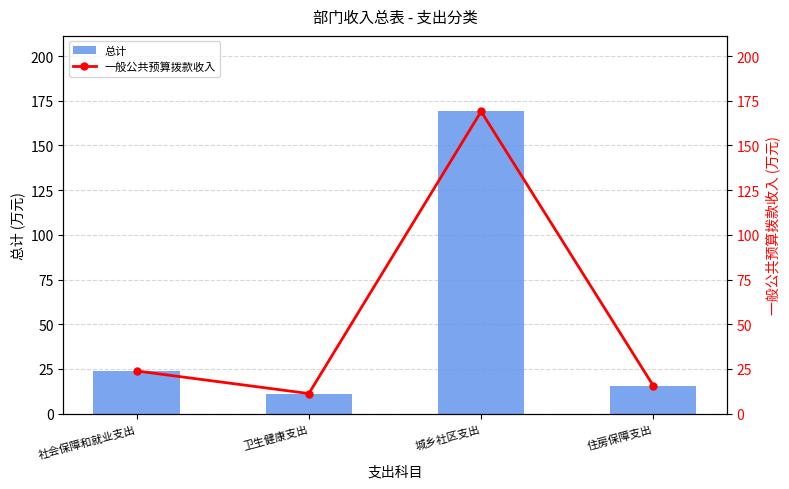

At which category is the sum across all series the highest?

城乡社区支出